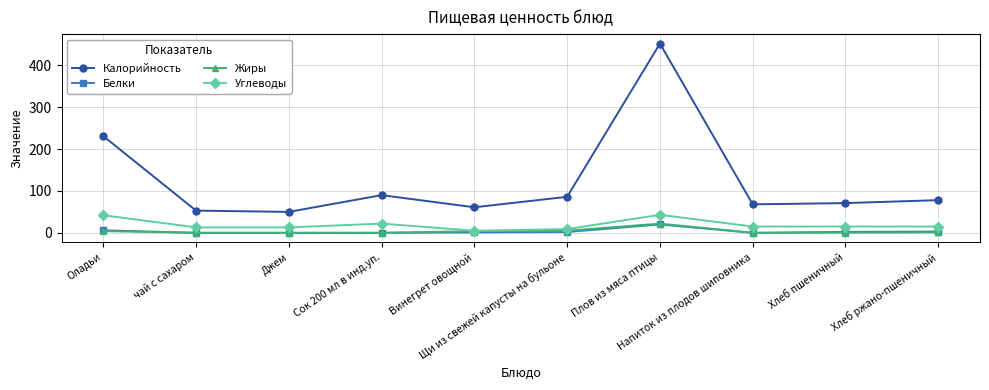

In Калорийность, how many points are higher than both neighbors (excluding endpoints)?

2